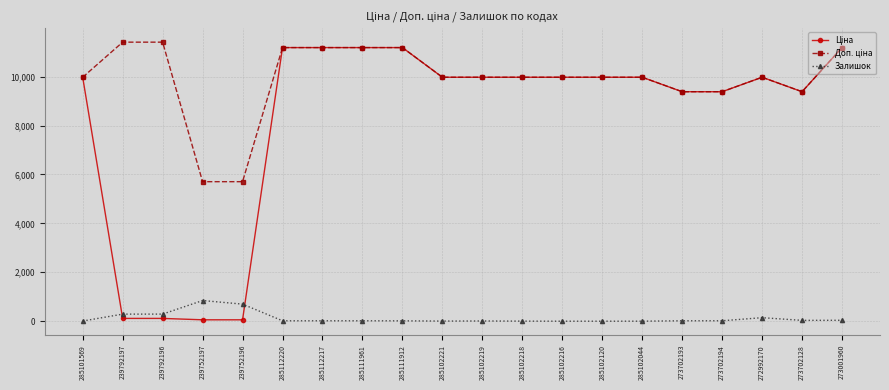

True or false: Залишок has more than 1 points higher than both neighbors.

True